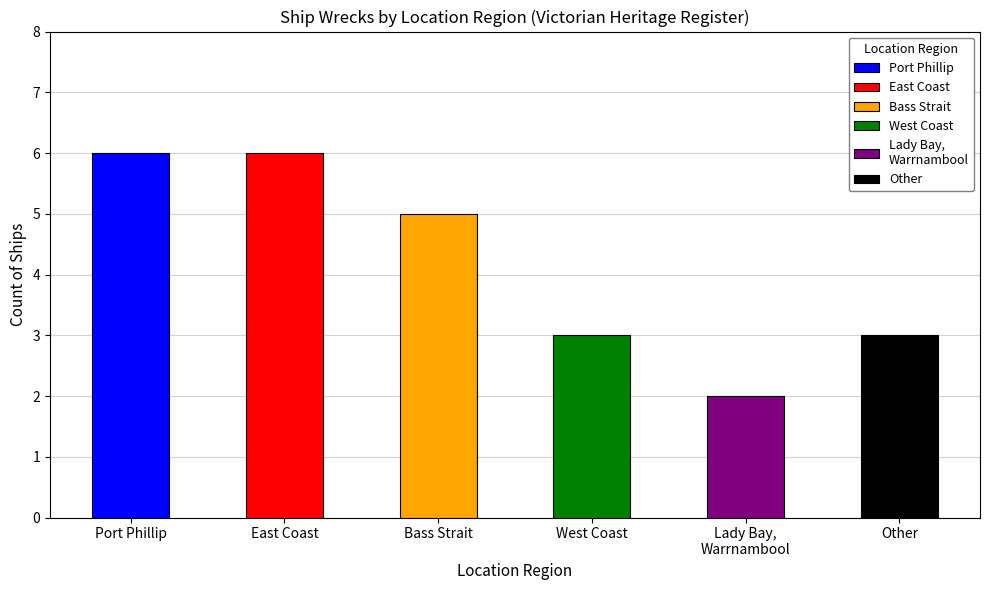

Is it true that the value at Lady Bay, Warrnambool is 2?

True